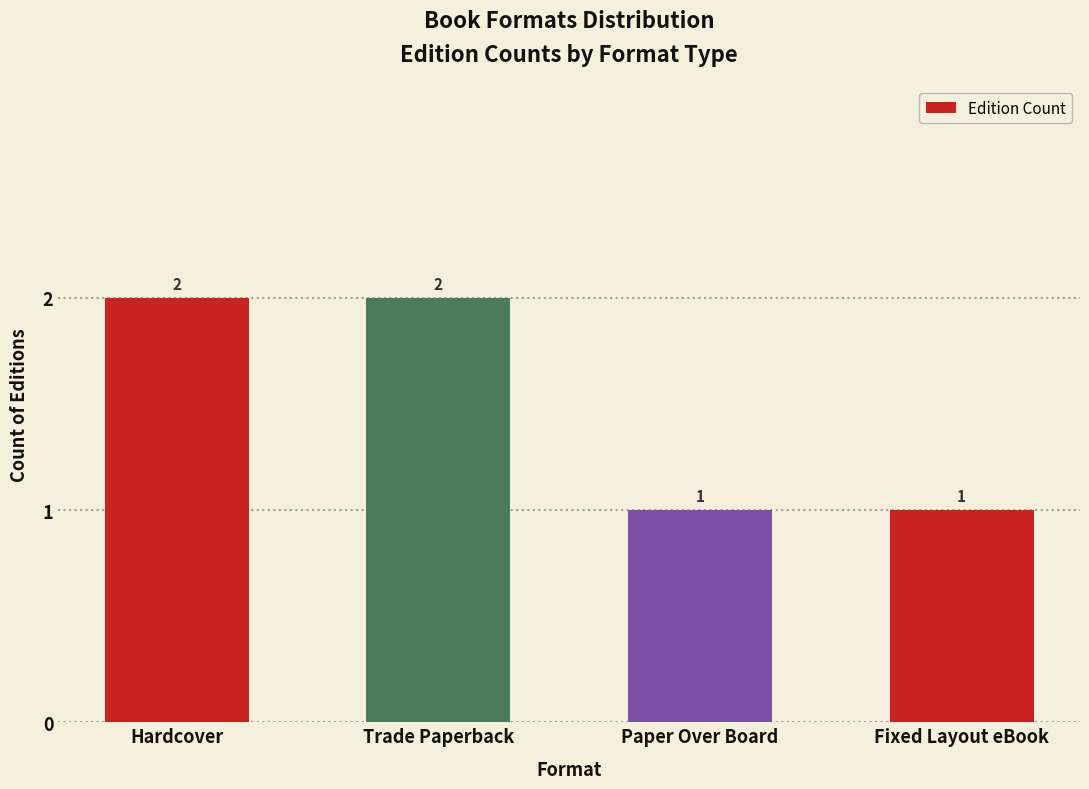

Is it true that the value at Hardcover is 2?

True